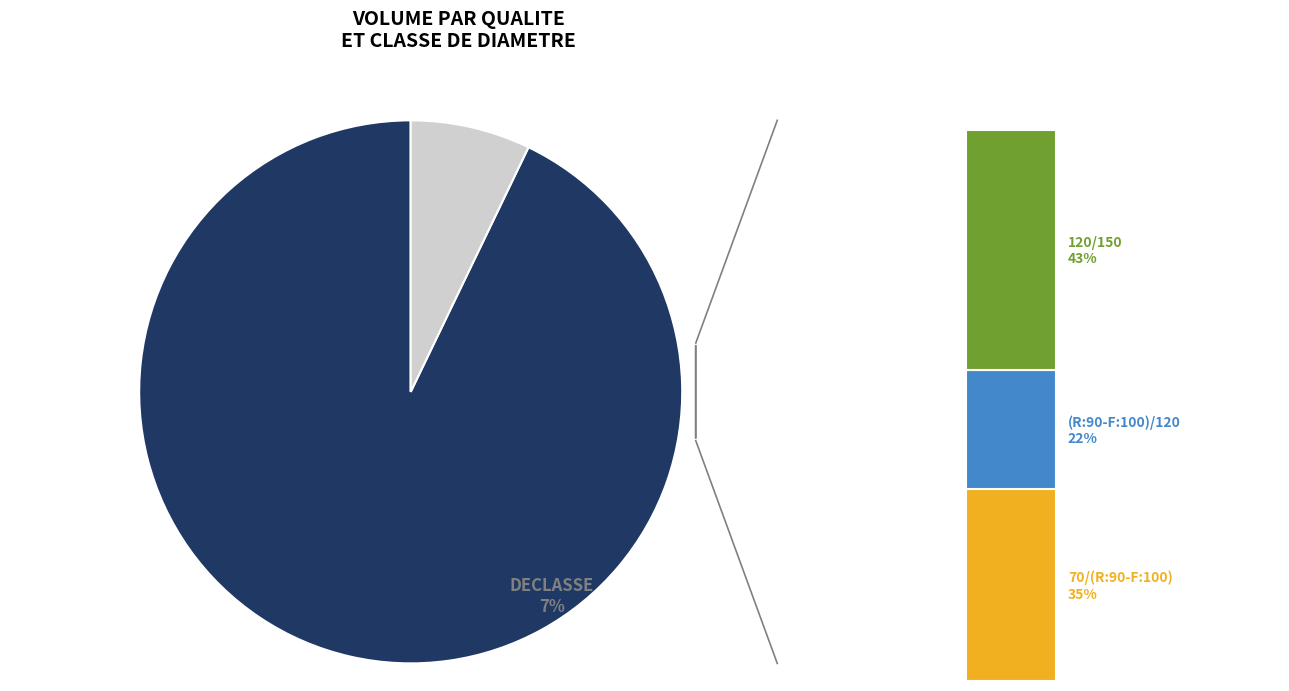

To the nearest percent, what is the average slice percentage?

50%